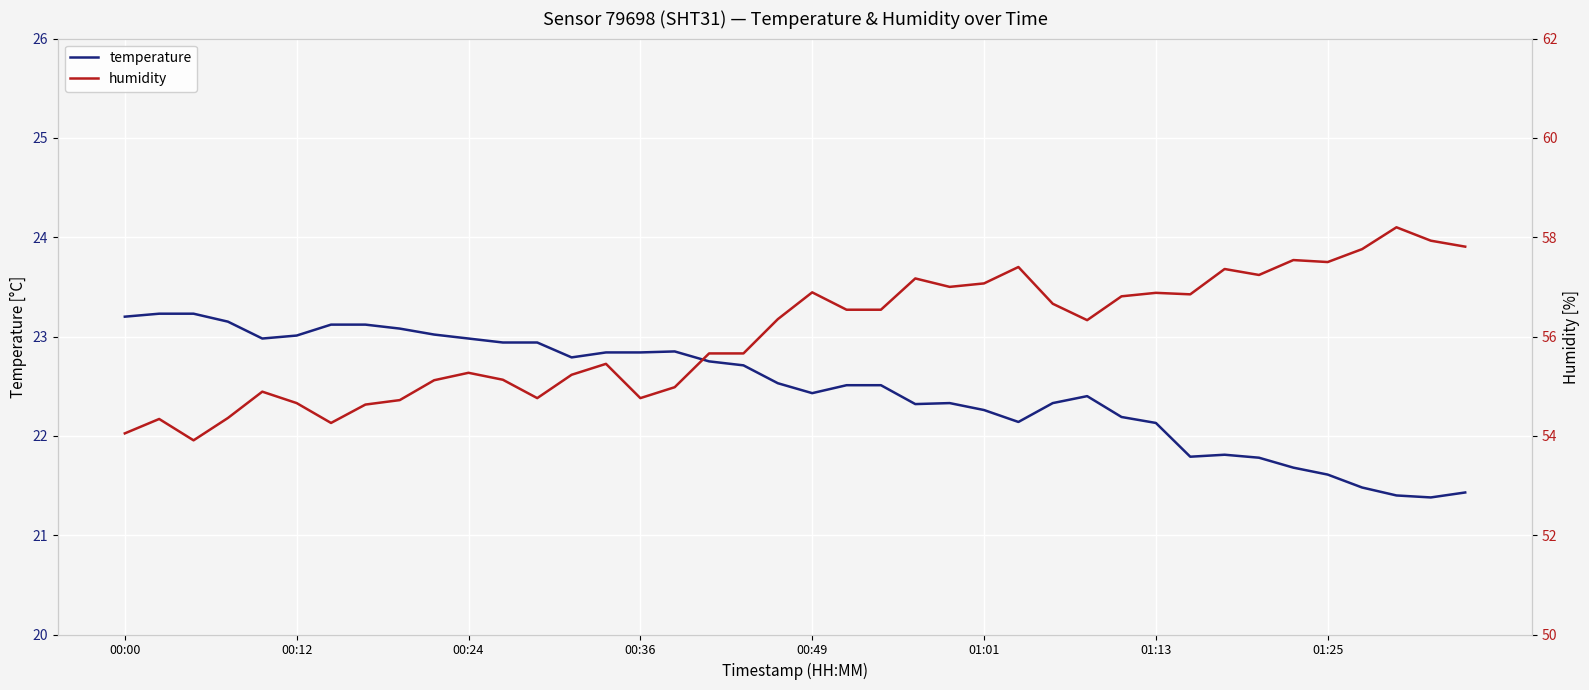

What is the sum of all temperature values?

899.2